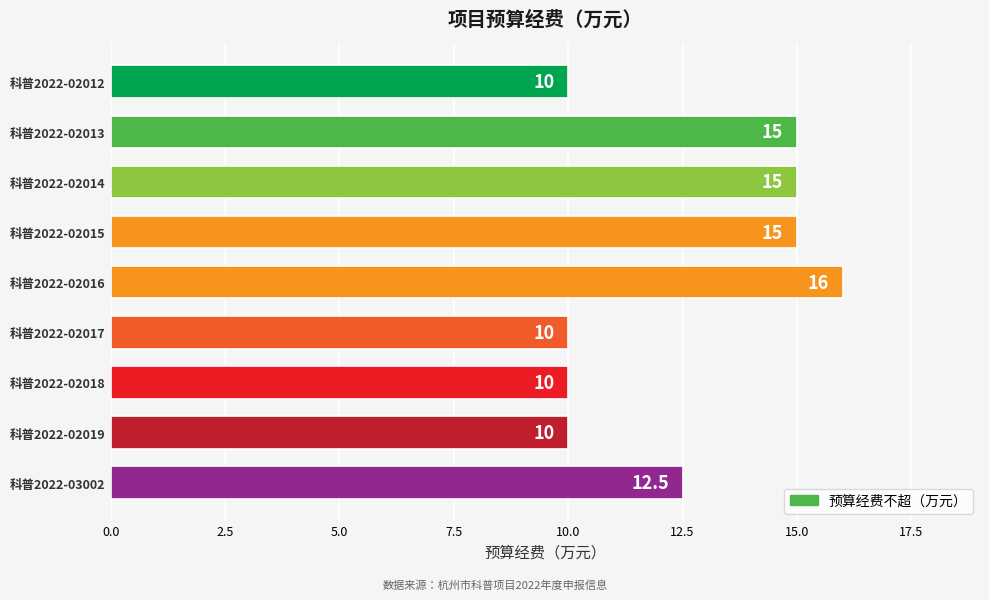

The value at 科普2022-02017 is 16.0. True or false?

False